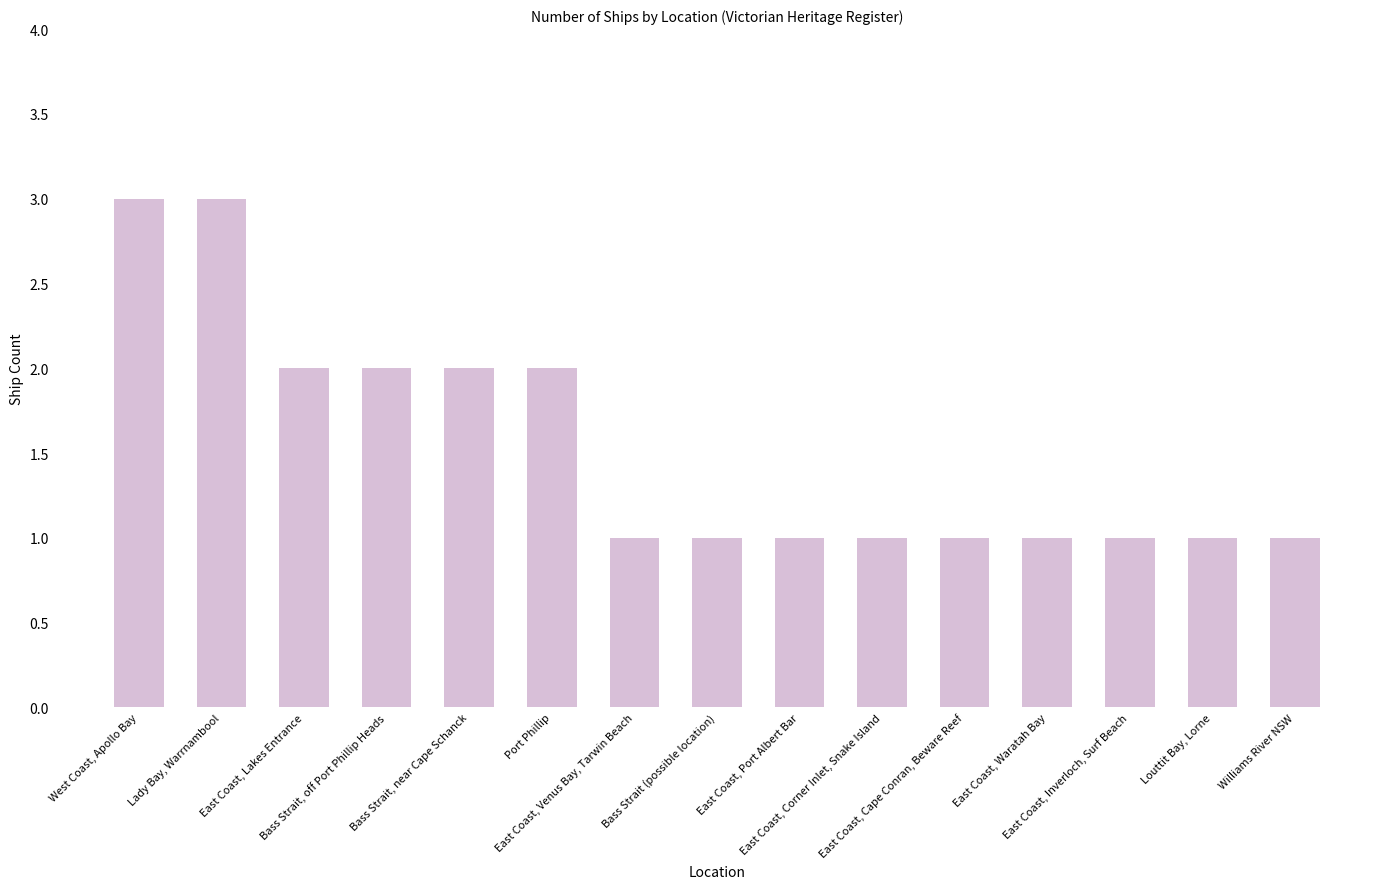

What is the difference between the values at Bass Strait, near Cape Schanck and West Coast, Apollo Bay?

1